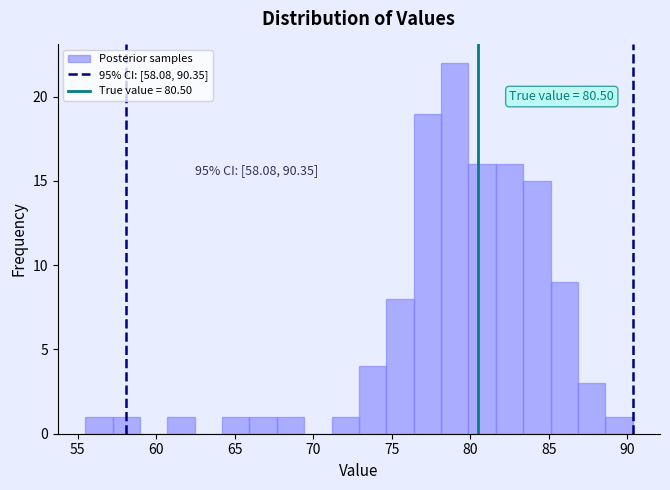

Read against the x-axis, roughly where is the centre of the tallest bar?

79.0